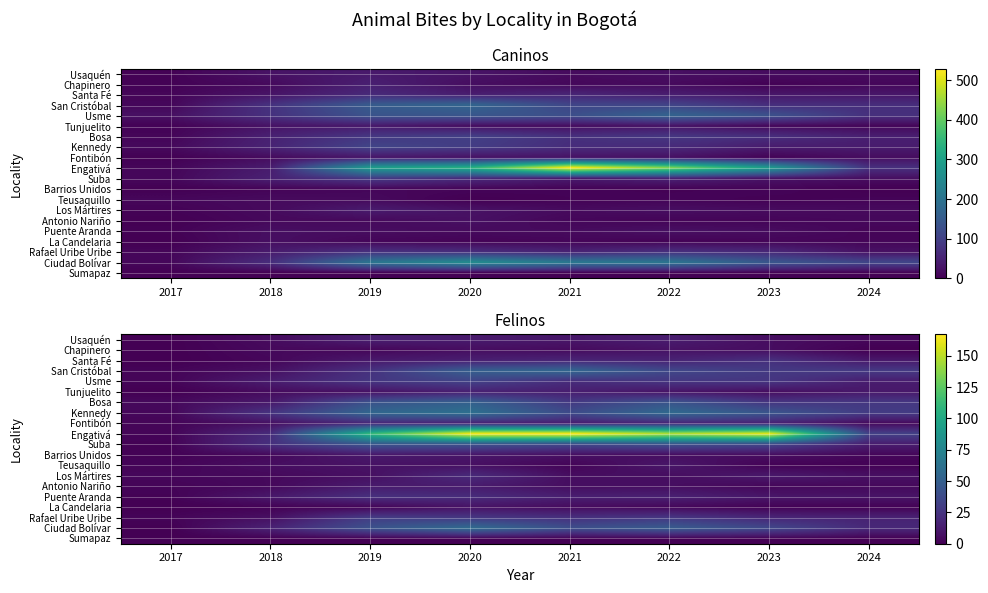

Rank the series by their maximum value, from lowest to highest.

Sumapaz, Chapinero, La Candelaria, Teusaquillo, Barrios Unidos, Antonio Nariño, Usaquén, Tunjuelito, Fontibón, Los Mártires, Santa Fé, Puente Aranda, Rafael Uribe Uribe, Usme, Suba, Bosa, San Cristóbal, Ciudad Bolívar, Kennedy, Engativá